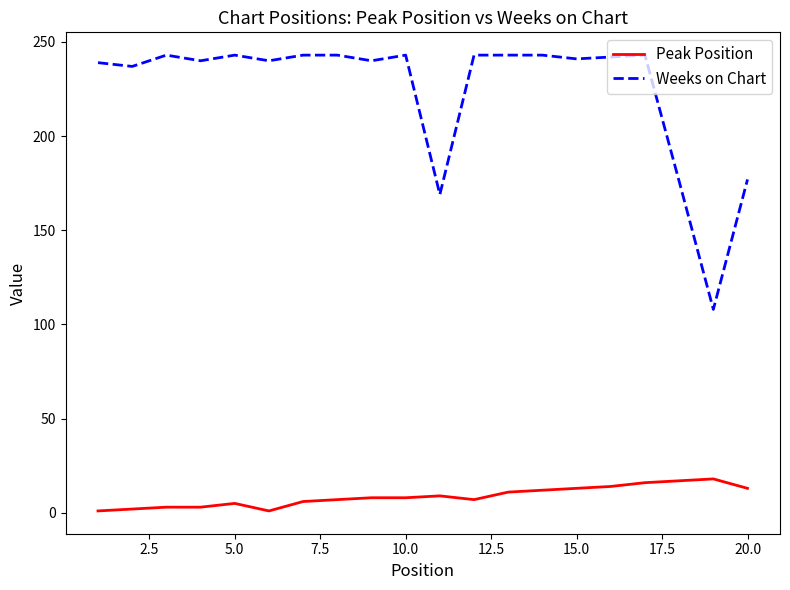

Which series has the largest total across all categories?

Weeks on Chart